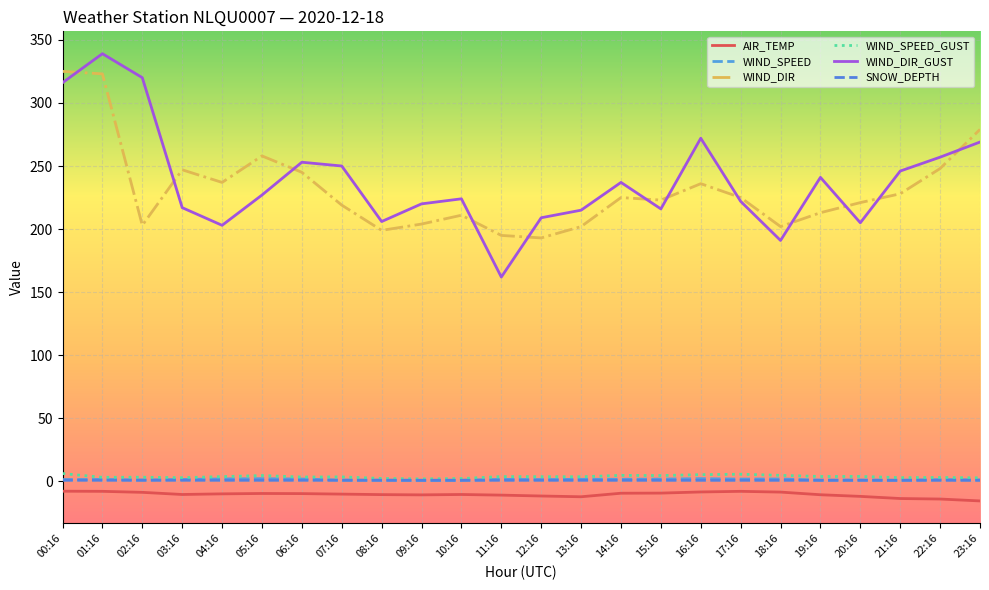

At which category does the chart reach its peak across all series?

01:16